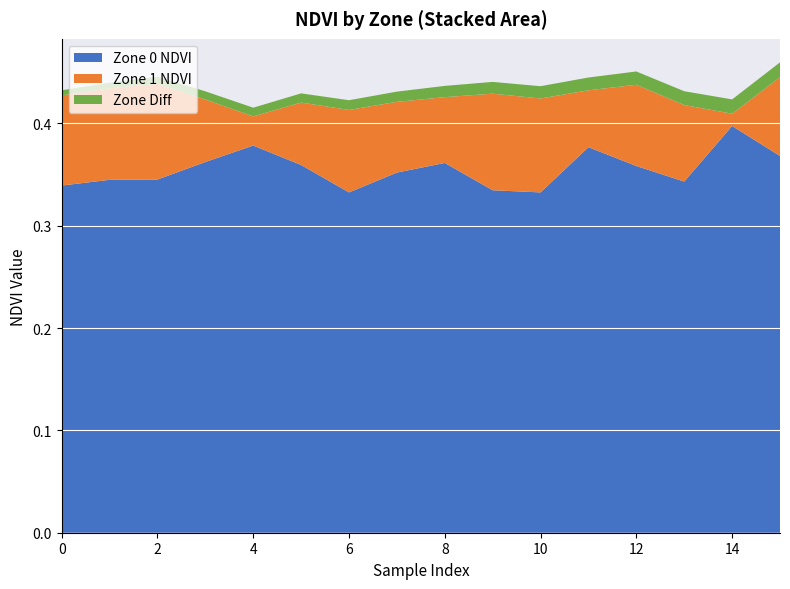

Reading left to right, transcribe all the data shown in this chart.

Zone 0 NDVI: 0=0.3	1=0.3	2=0.3	3=0.4	4=0.4	5=0.4	6=0.3	7=0.4	8=0.4	9=0.3	10=0.3	11=0.4	12=0.4	13=0.3	14=0.4	15=0.4
Zone 1 NDVI: 0=0.4	1=0.4	2=0.4	3=0.4	4=0.4	5=0.4	6=0.4	7=0.4	8=0.4	9=0.4	10=0.4	11=0.4	12=0.4	13=0.4	14=0.4	15=0.4
Zone Diff: 0=0.0	1=0.0	2=0.0	3=0.0	4=0.0	5=0.0	6=0.0	7=0.0	8=0.0	9=0.0	10=0.0	11=0.0	12=0.0	13=0.0	14=0.0	15=0.0